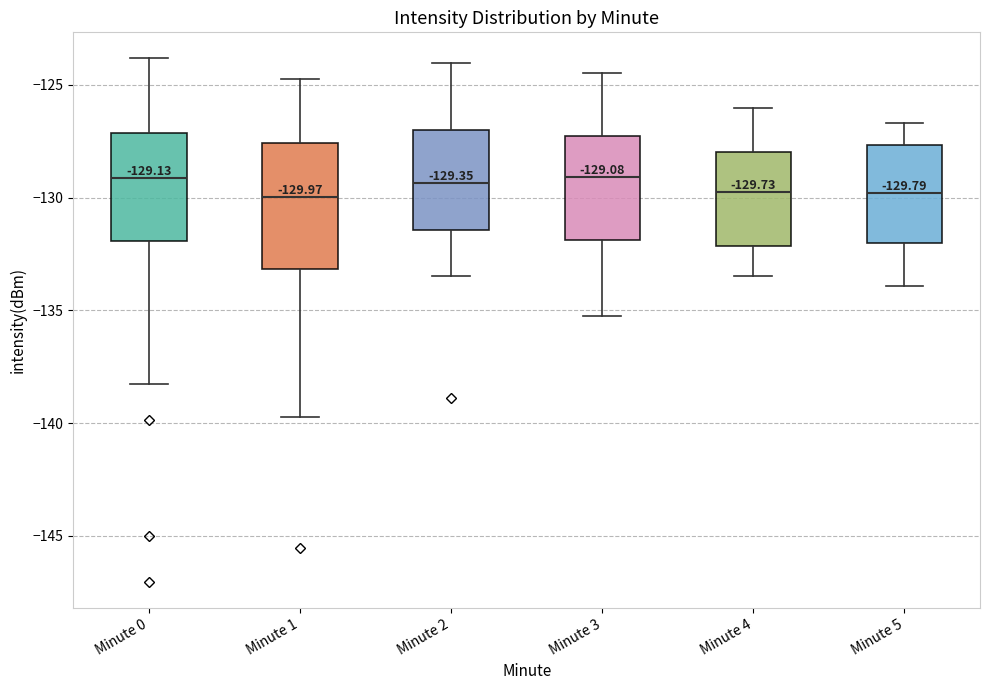

Comparing the boxes themselves (not the whiskers), which one is the tallest?

Minute 1